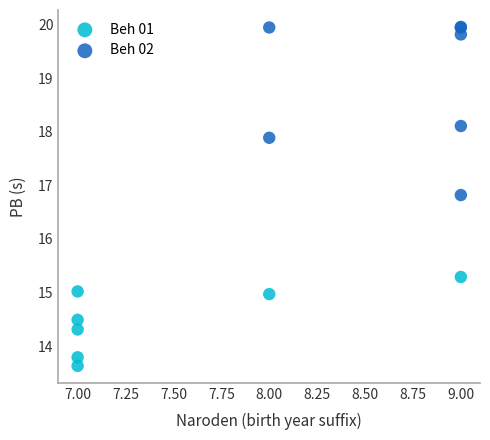

What are all the series names shown in the legend?

Beh 01, Beh 02